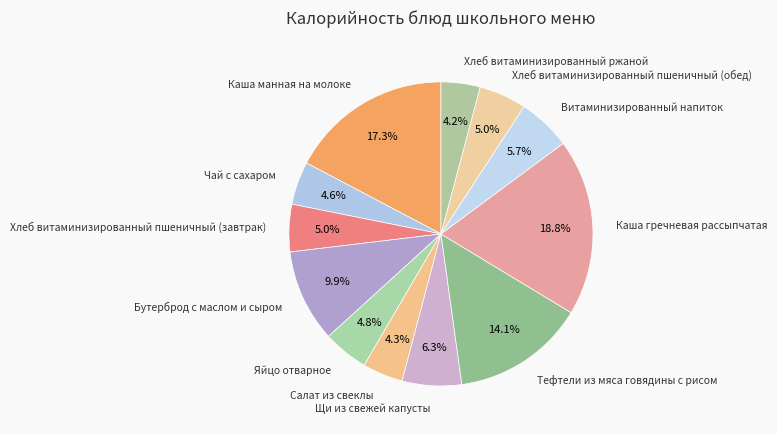

Which has a higher value, Яйцо отварное or Каша гречневая рассыпчатая?

Каша гречневая рассыпчатая